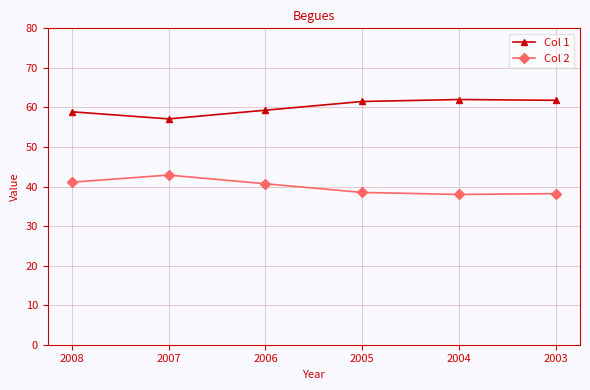

True or false: Col 1 and Col 2 cross at least once.

False